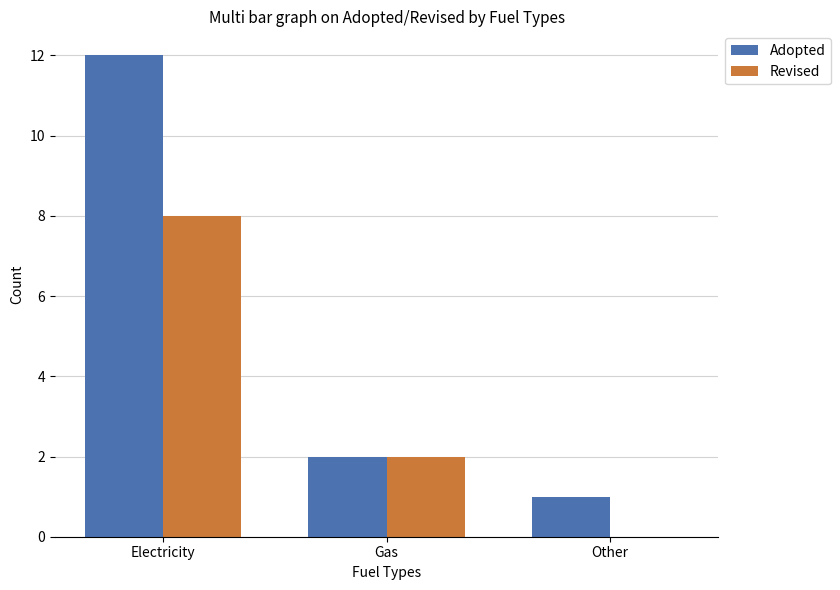

True or false: Revised has a value of 11 at Electricity.

False